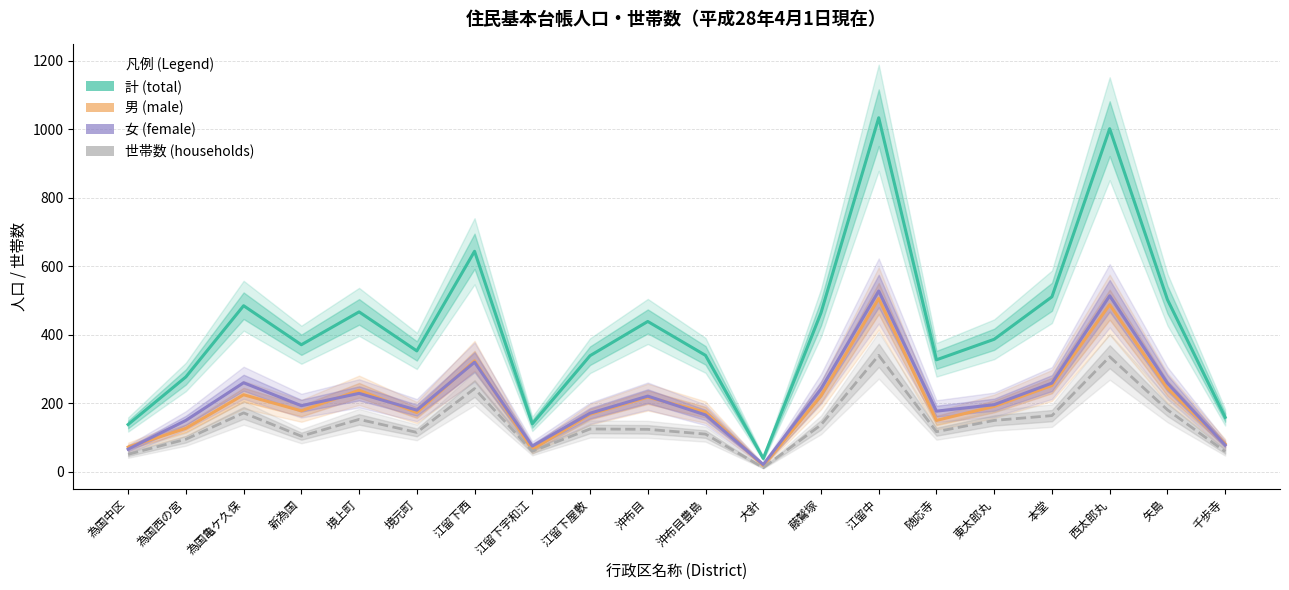

At which category is the sum across all series the highest?

江留中